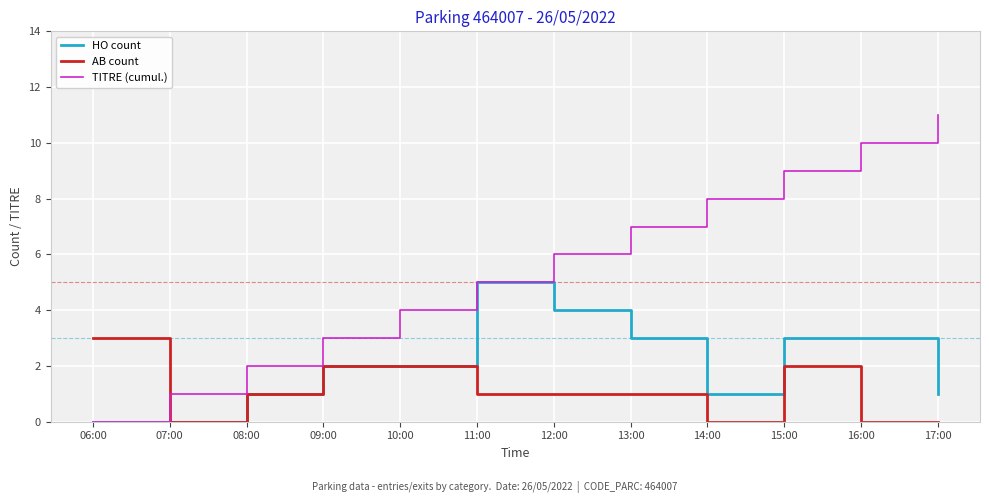

What is the spread (max minus min) of values at 07:00?

1